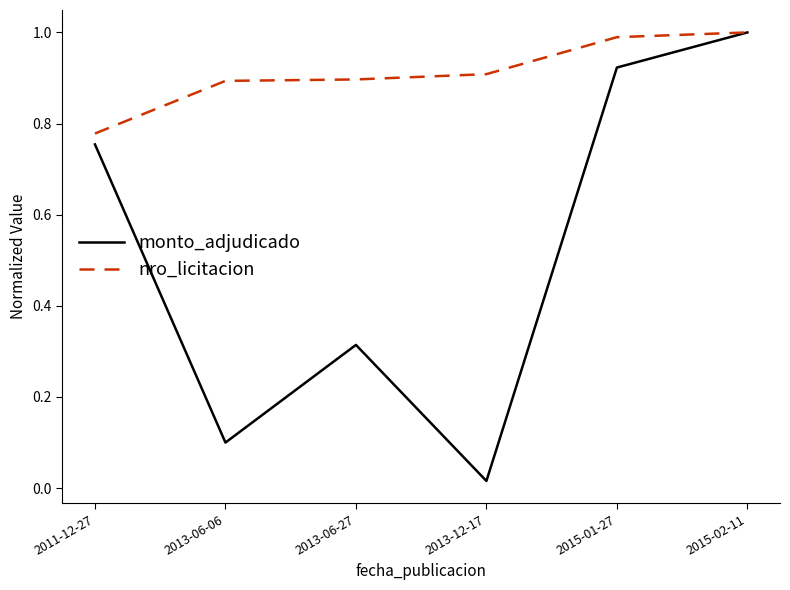

What position from the left is 2011-12-27?

1